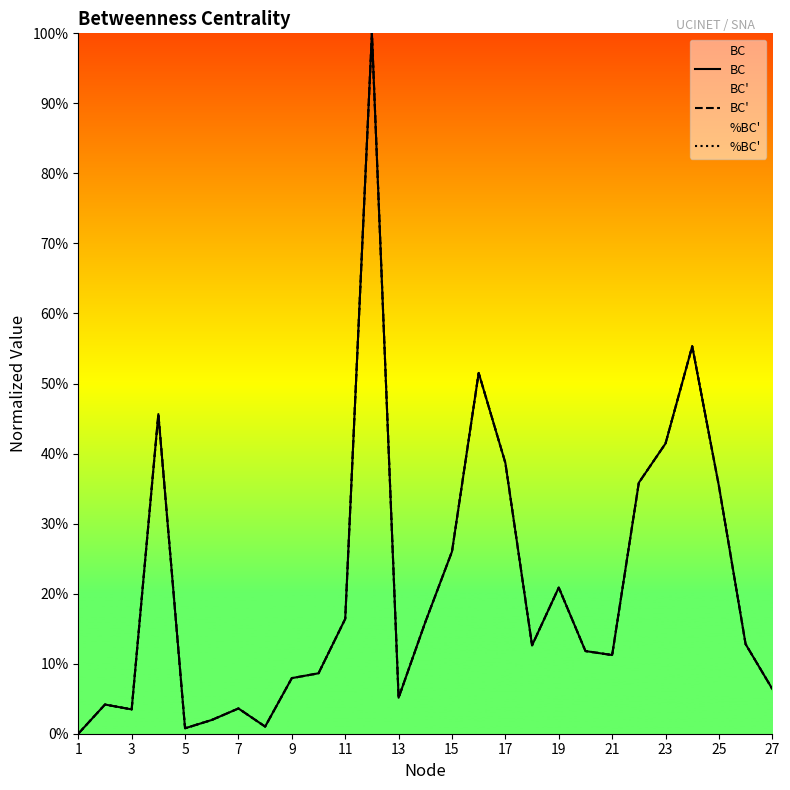

What is the average value of the BC' series?

0.2